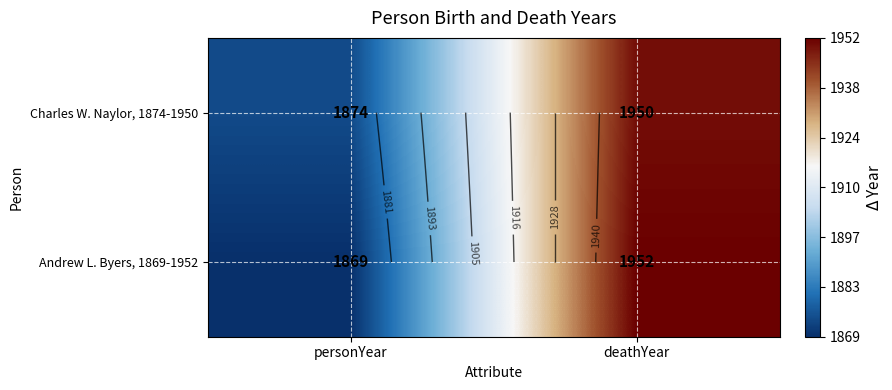

What is the sum of the Charles W. Naylor, 1874-1950 values at deathYear and personYear?

3824